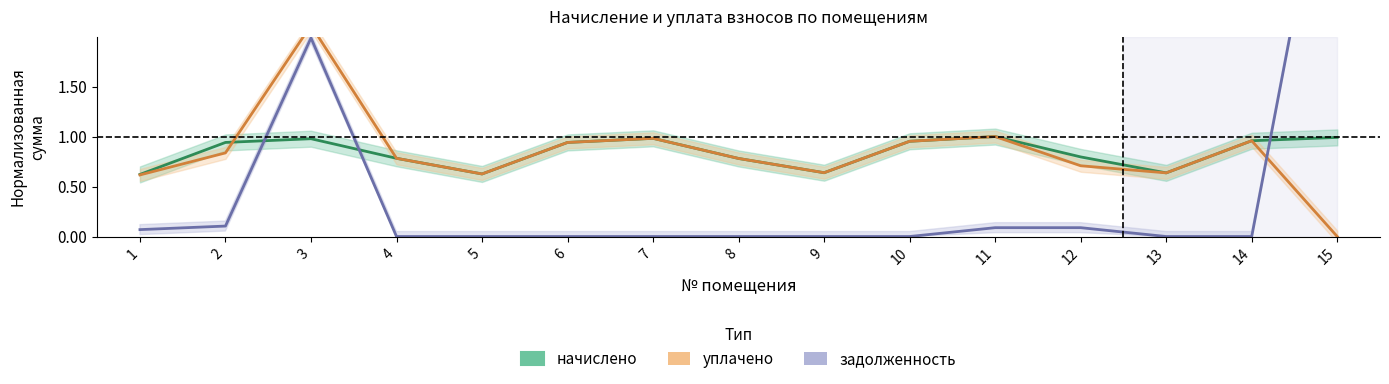

What is the sum of all уплачено values?

12.6